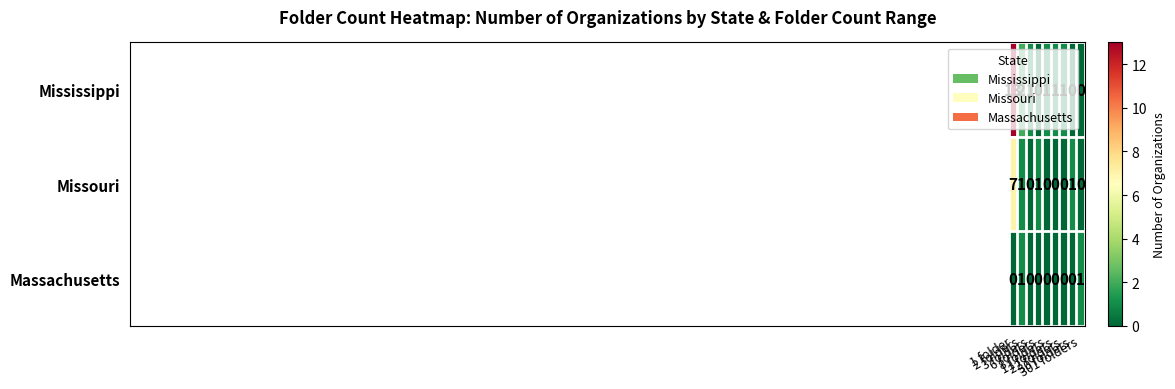

List the series in order of their peak value, highest first.

Mississippi, Missouri, Massachusetts